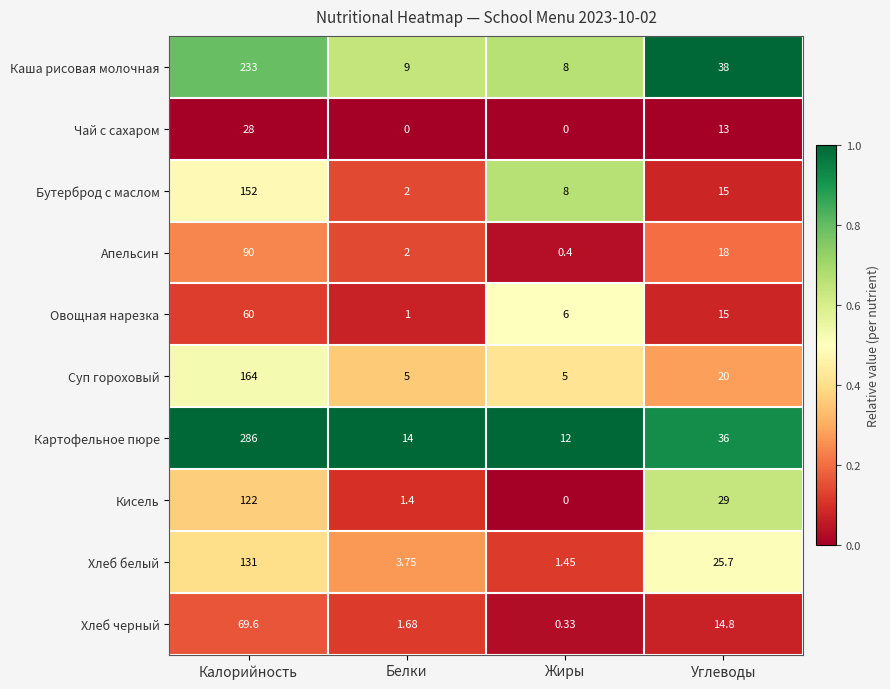

Rank the series at Калорийность from lowest to highest value.

Чай с сахаром, Овощная нарезка, Хлеб черный, Апельсин, Кисель, Хлеб белый, Бутерброд с маслом, Суп гороховый, Каша рисовая молочная, Картофельное пюре